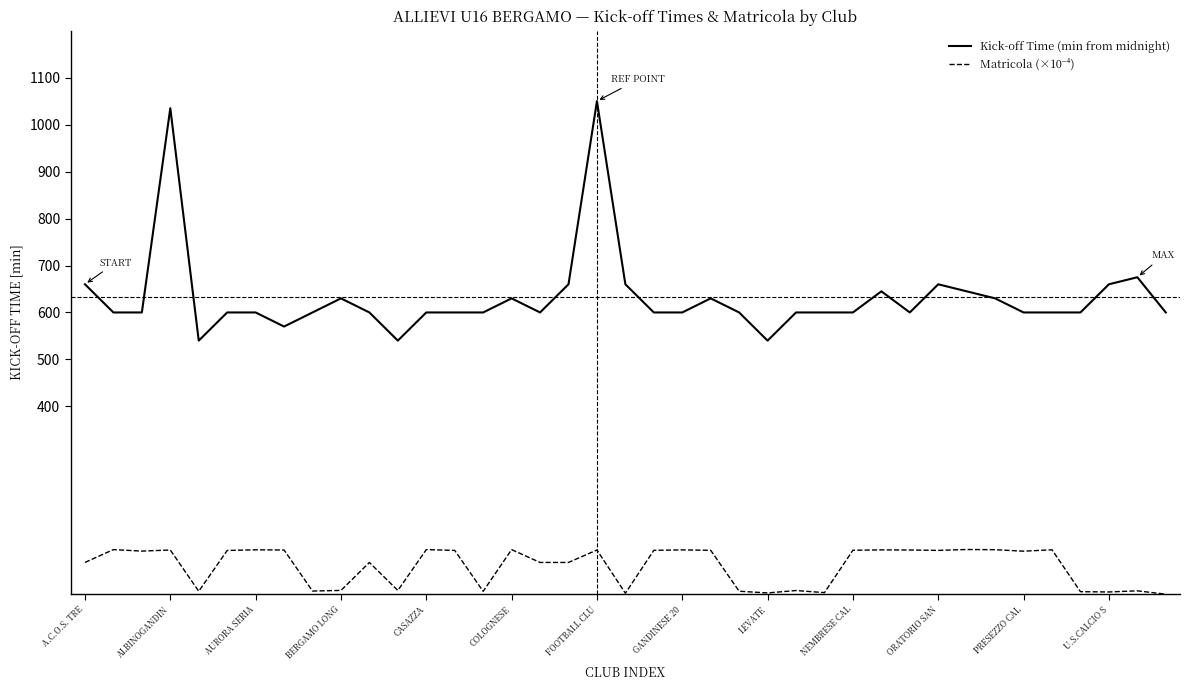

Which series has the widest spread of values?

Kick-off Time (min from midnight)